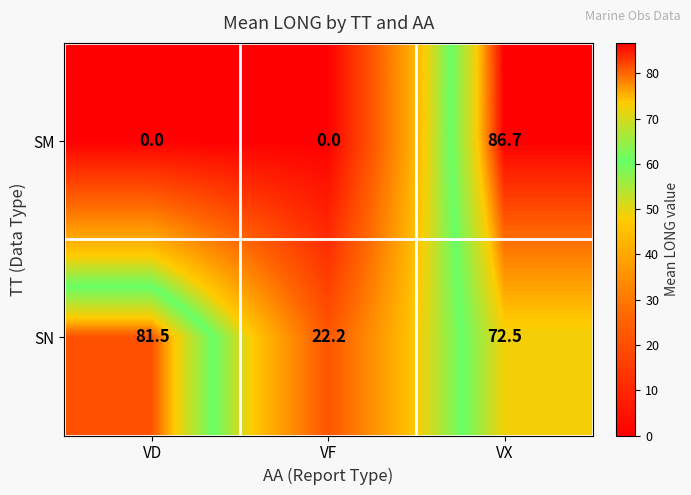

What is the maximum value shown in the chart?

86.7